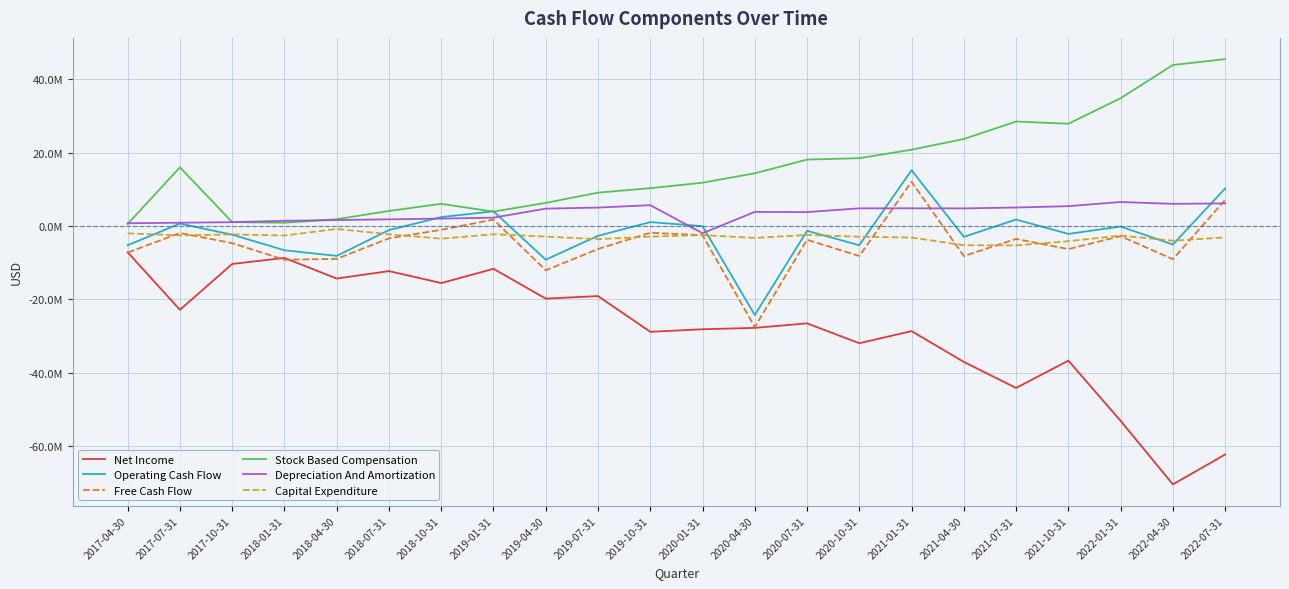

True or false: Net Income and Depreciation And Amortization cross at least once.

False